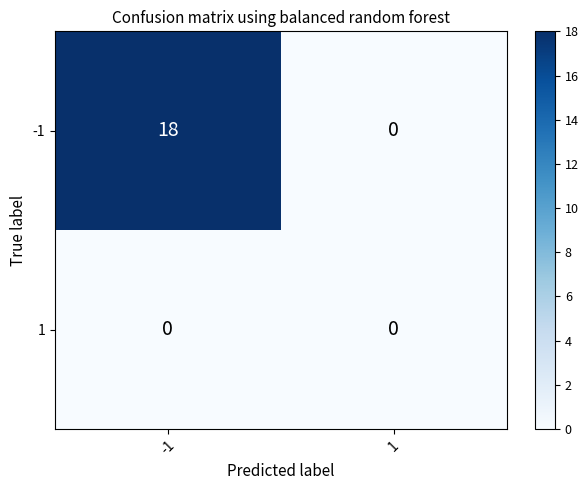

At -1, list the series in order from smallest to largest.

1, -1